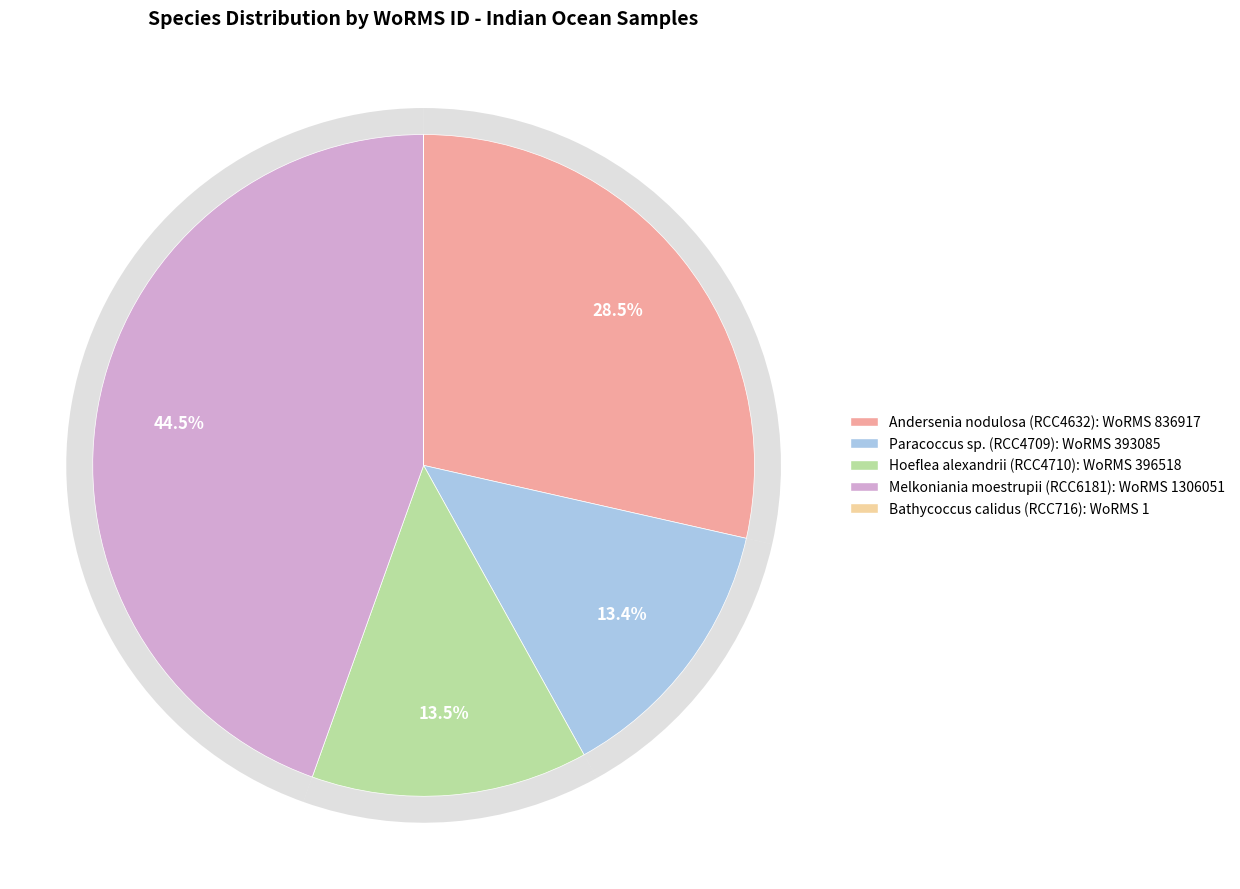

To the nearest percent, what portion does Hoeflea alexandrii (RCC4710) represent?

14%